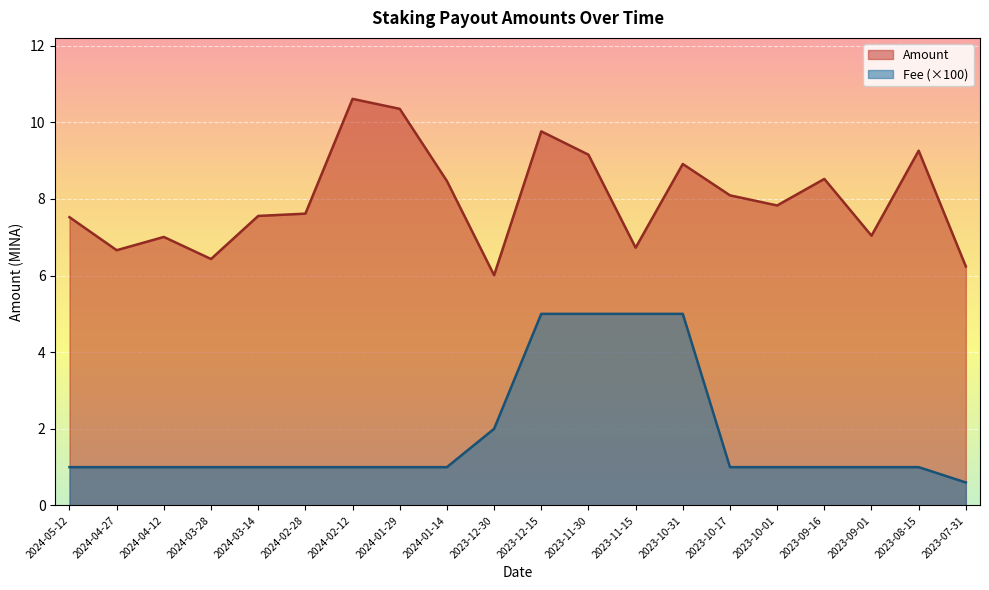

Rank the series by their average value, from highest to lowest.

Amount, Fee (×100)